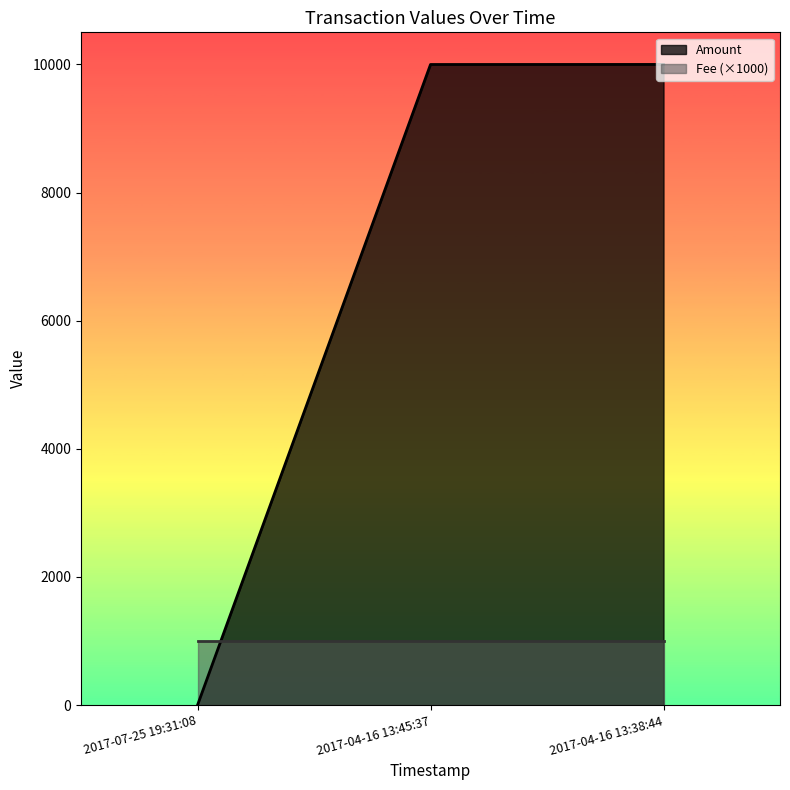

At which category does the chart reach its peak across all series?

2017-04-16 13:38:44